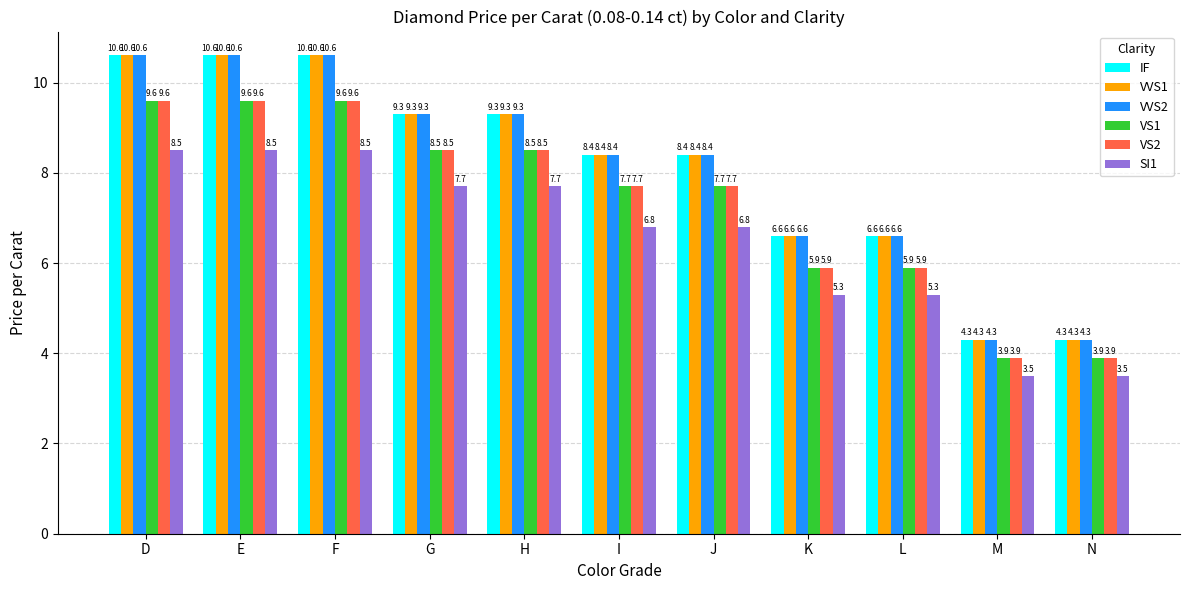

Is it true that VS2 equals 7.7 at I?

True